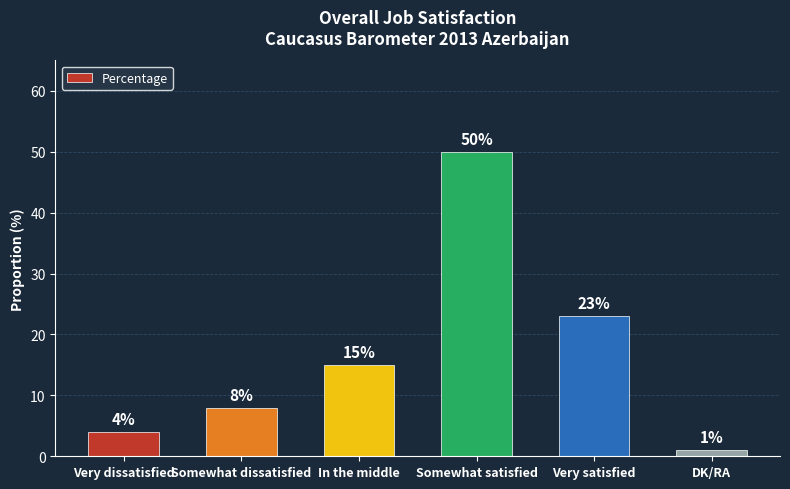

List the labels in order of value, largest first.

Somewhat satisfied, Very satisfied, In the middle, Somewhat dissatisfied, Very dissatisfied, DK/RA